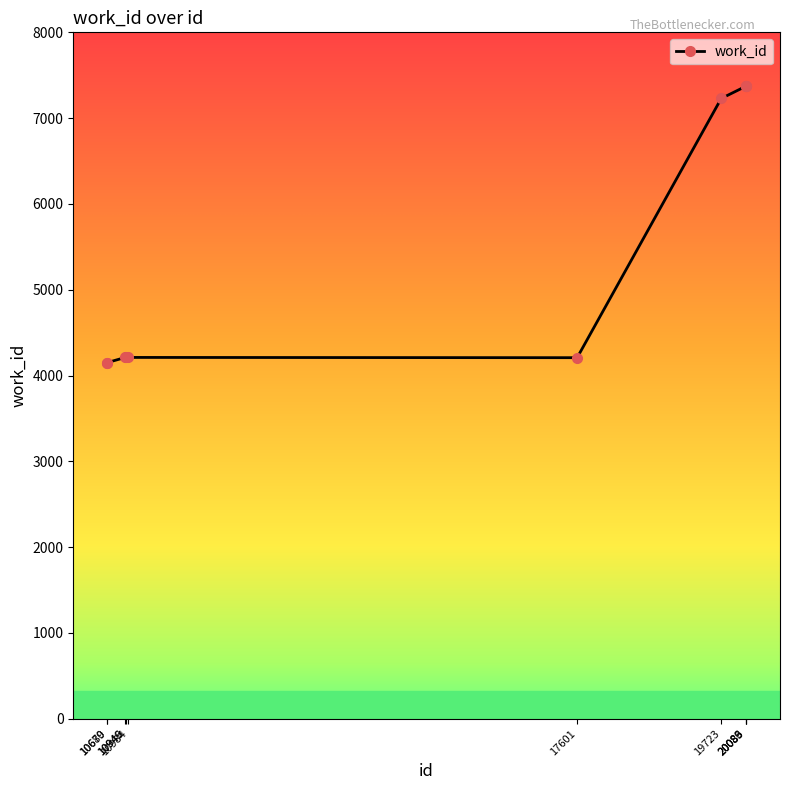

Where is the data nearest to the value 5760?

19723